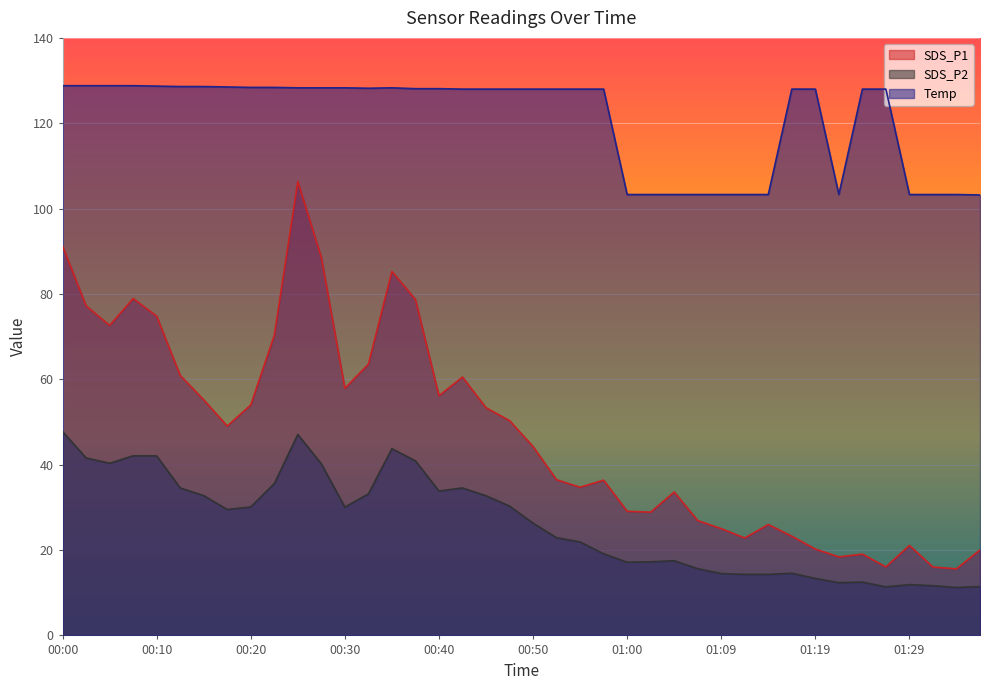

Rank the series by their average value, from lowest to highest.

SDS_P2, SDS_P1, Temp